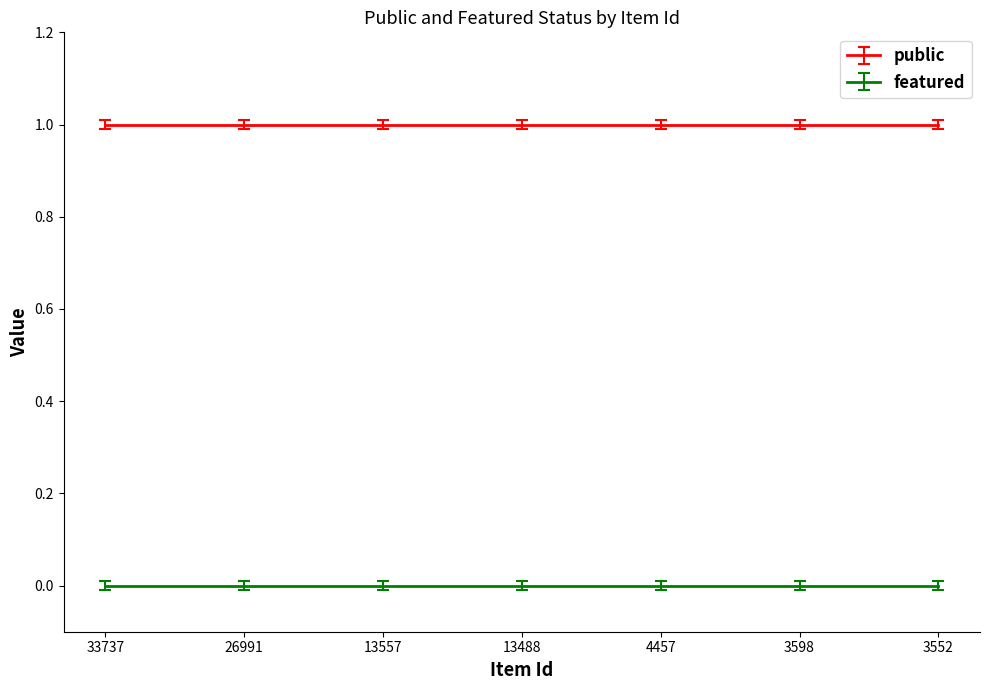

Which category has the lowest value in the public series?

33737